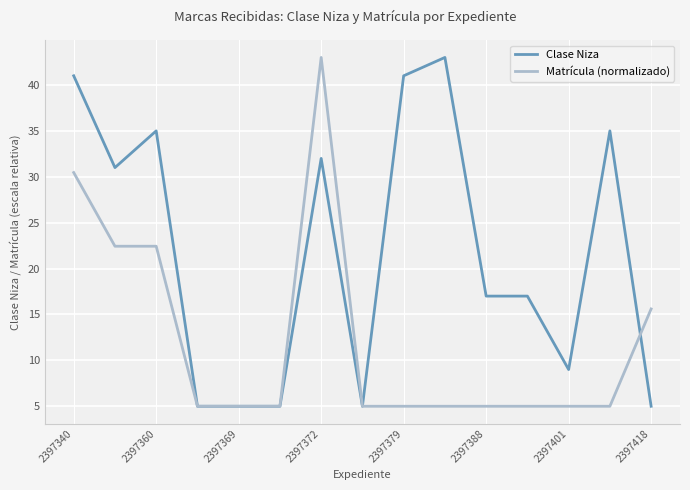

Which series has the largest total across all categories?

Clase Niza